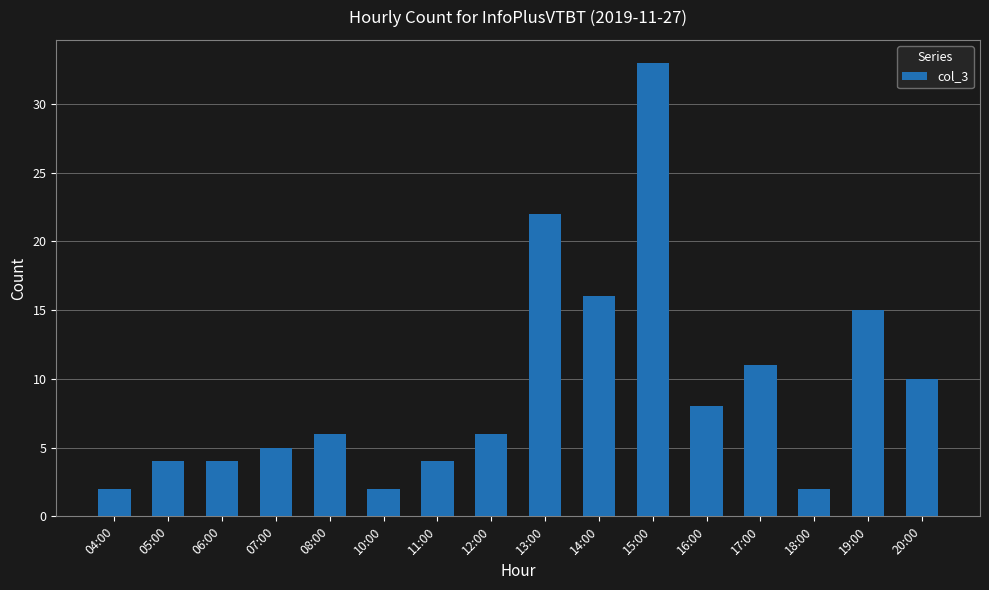

What is the difference between the maximum and minimum values?

31